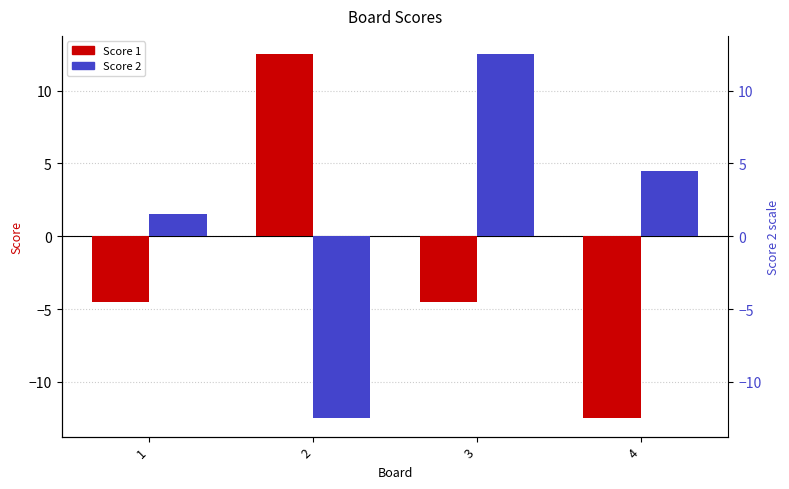

Count the number of data series in this chart.

2